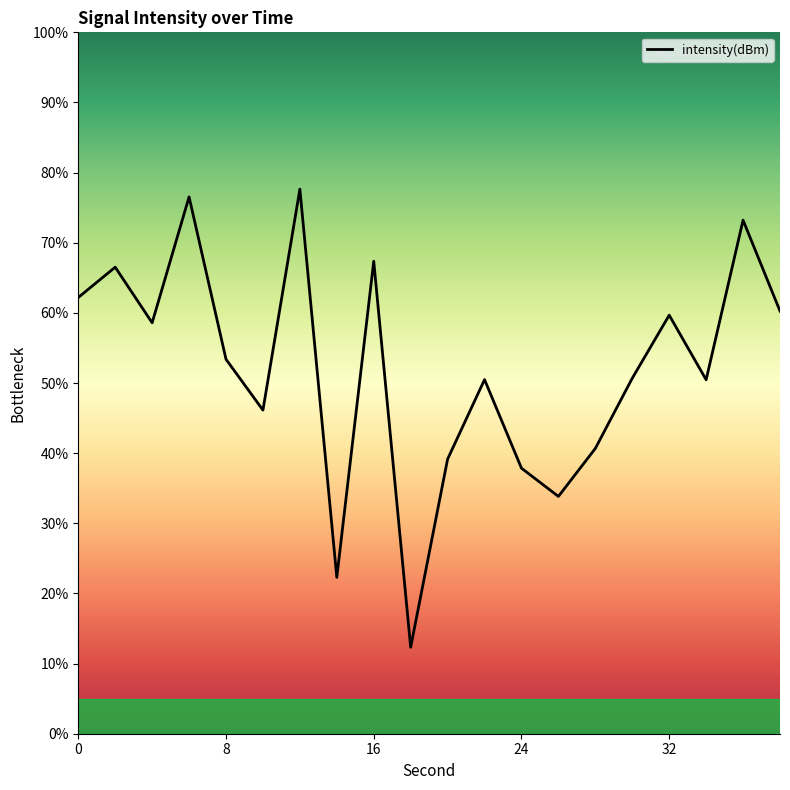

What is the difference between the maximum and minimum values?

65.3